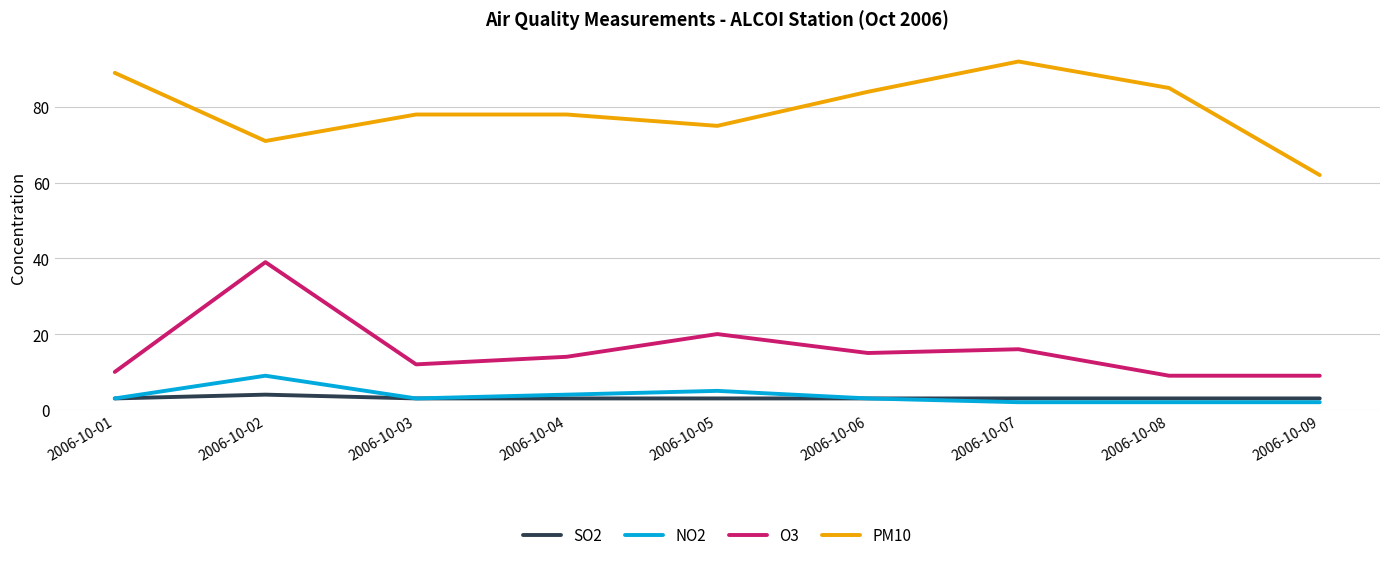

Is it true that PM10 equals 92 at 2006-10-07?

True